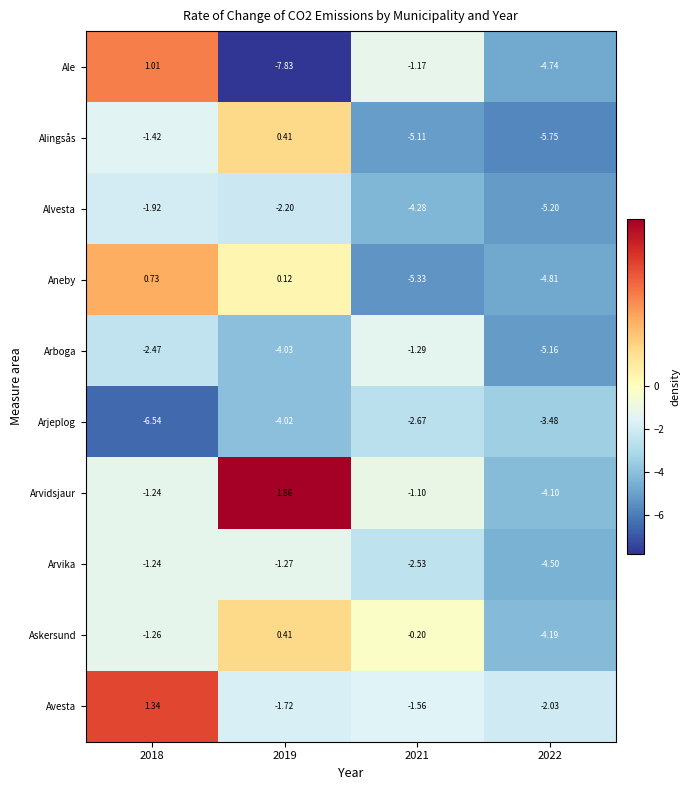

Which series changed the most between 2018 and 2022?

Ale